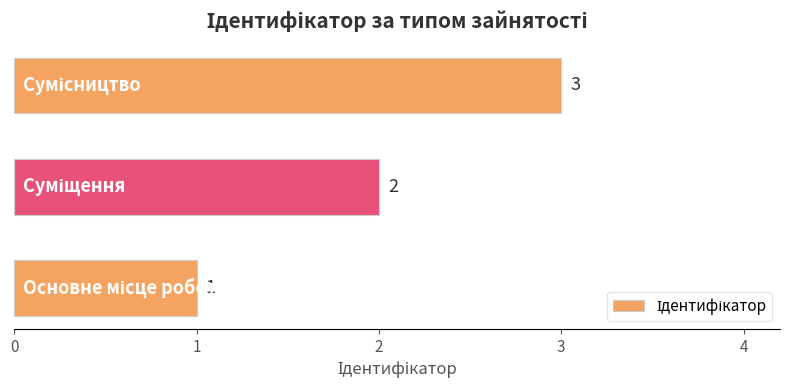

What is the average value?

2